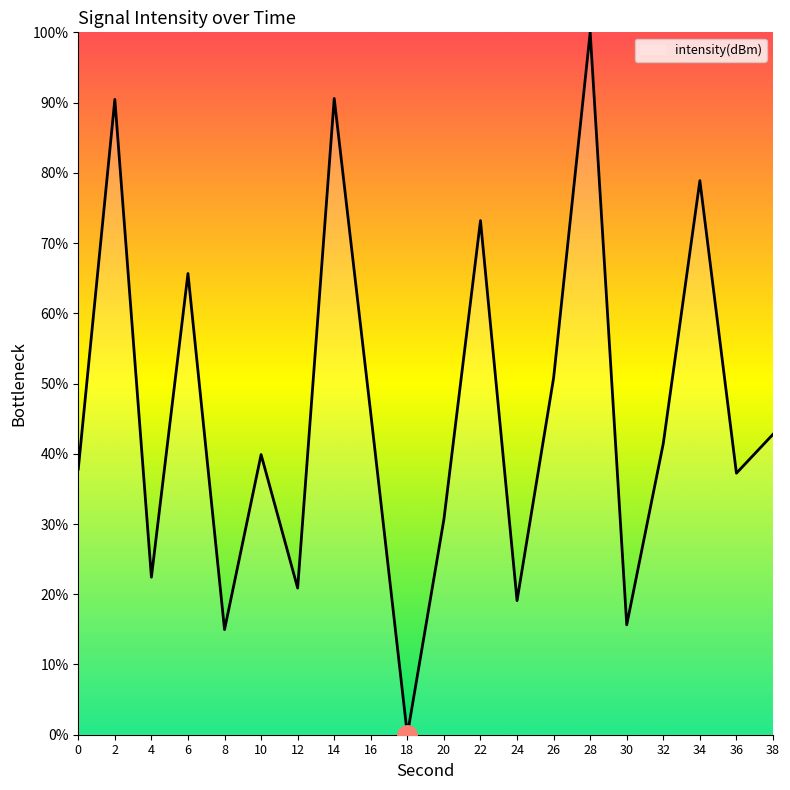

Does the chart display data point markers on the line(s)?

No